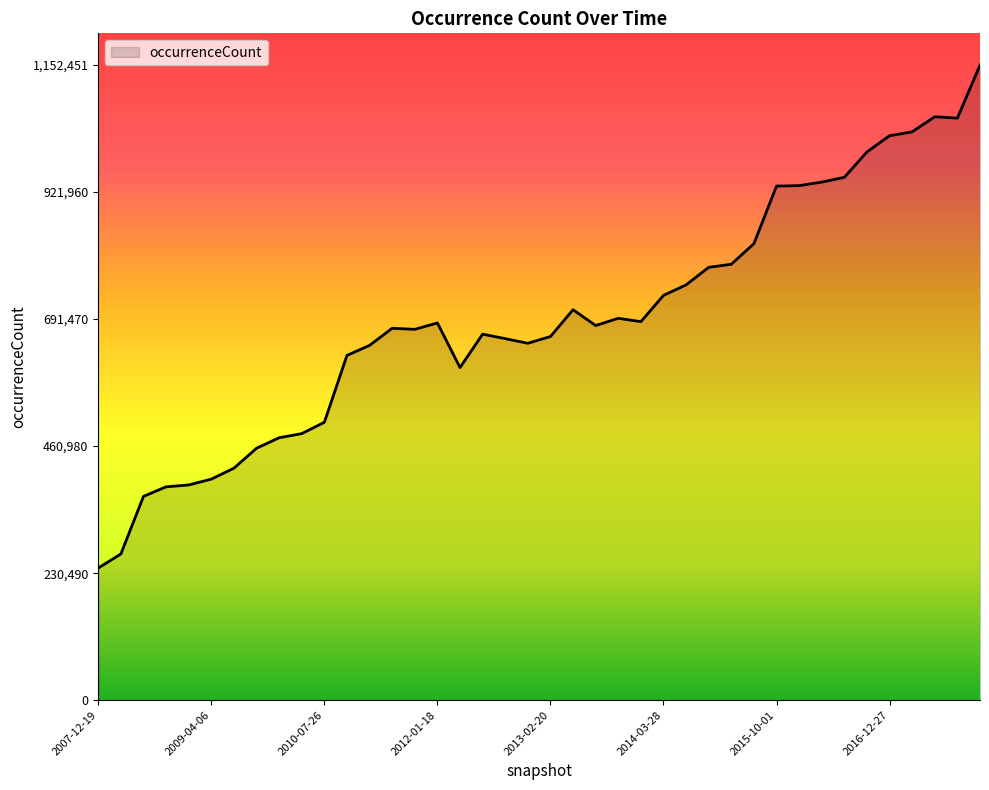

What is the smallest value displayed?

239749